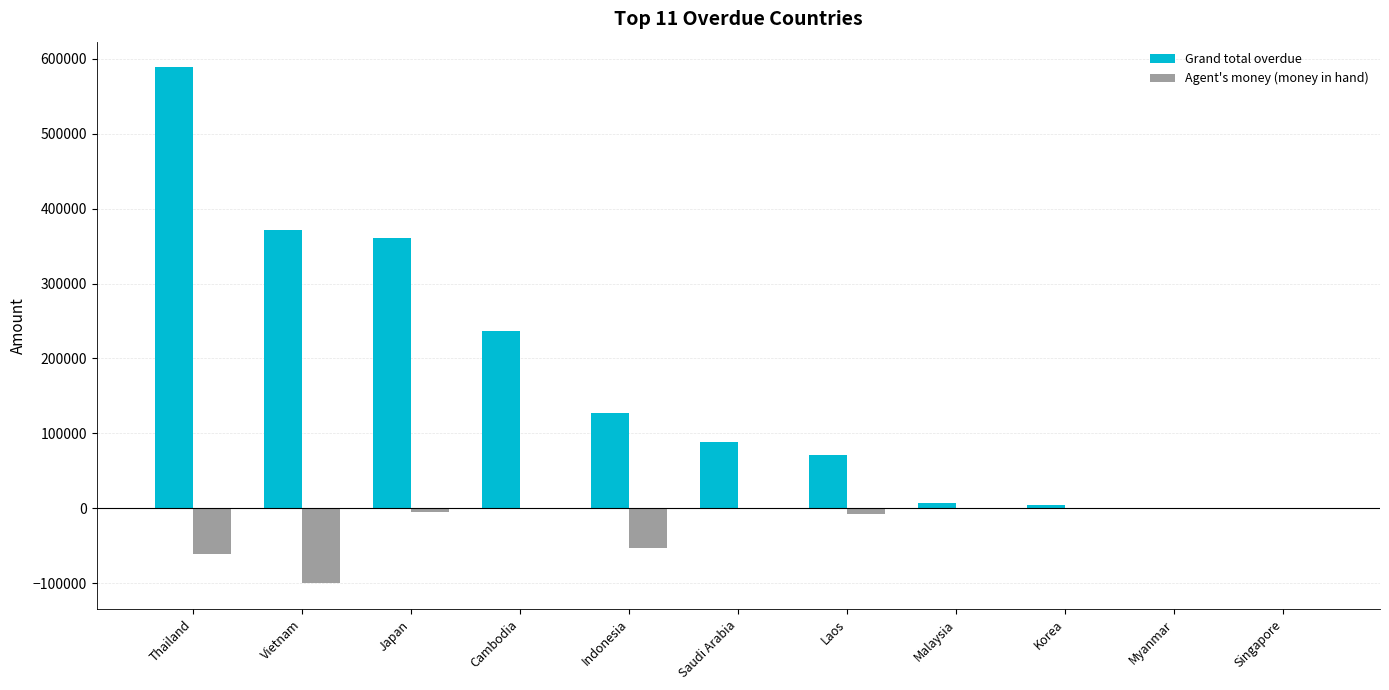

What is the total value across all series at Vietnam?

271481.6